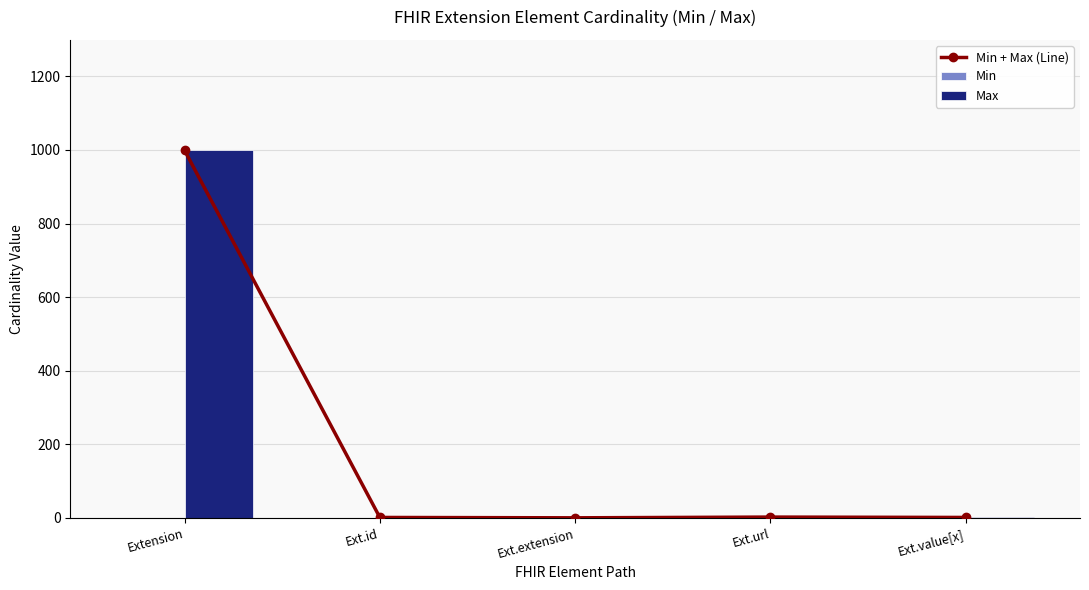

The value of Min + Max (Line) at Ext.id is 2. True or false?

False